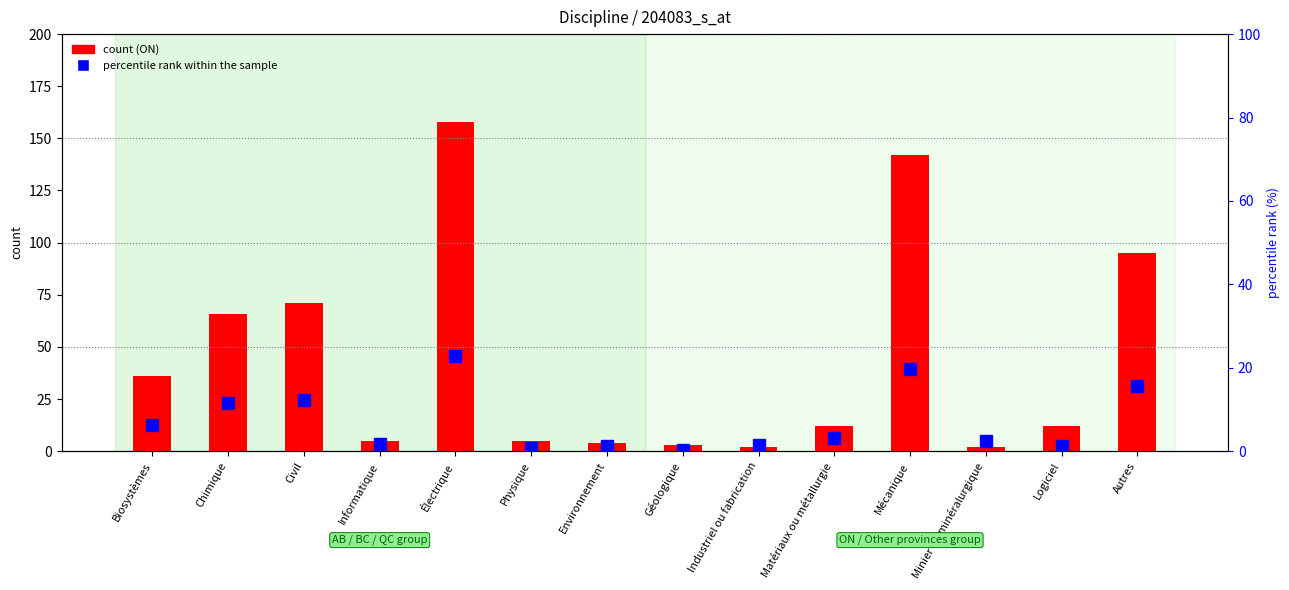

What is the difference between the maximum and minimum values in the count (ON) series?

156.0